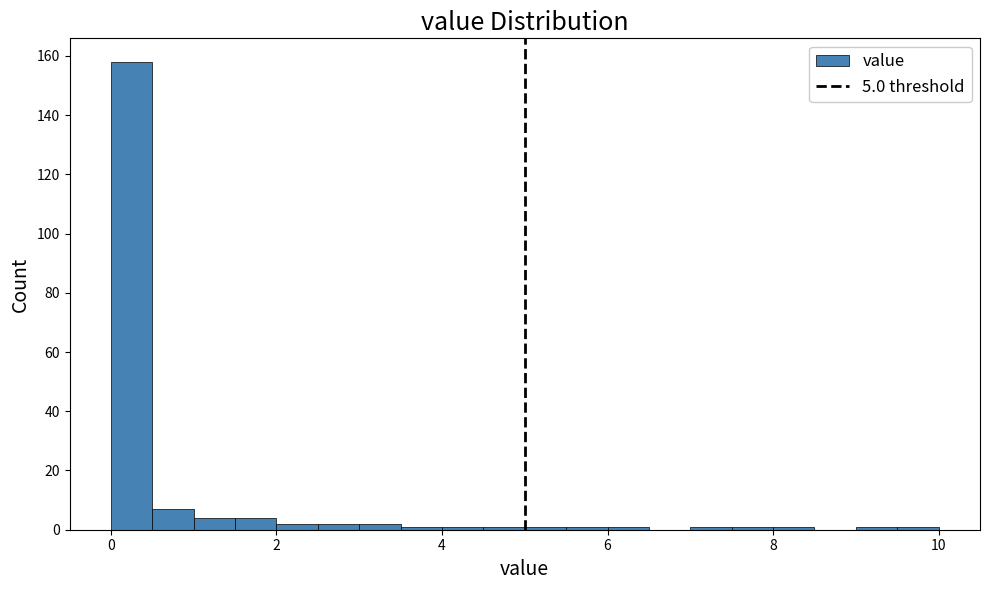

Around what value on the x-axis is the tallest bar? Give the approximate position of its centre, as read against the axis.

0.2